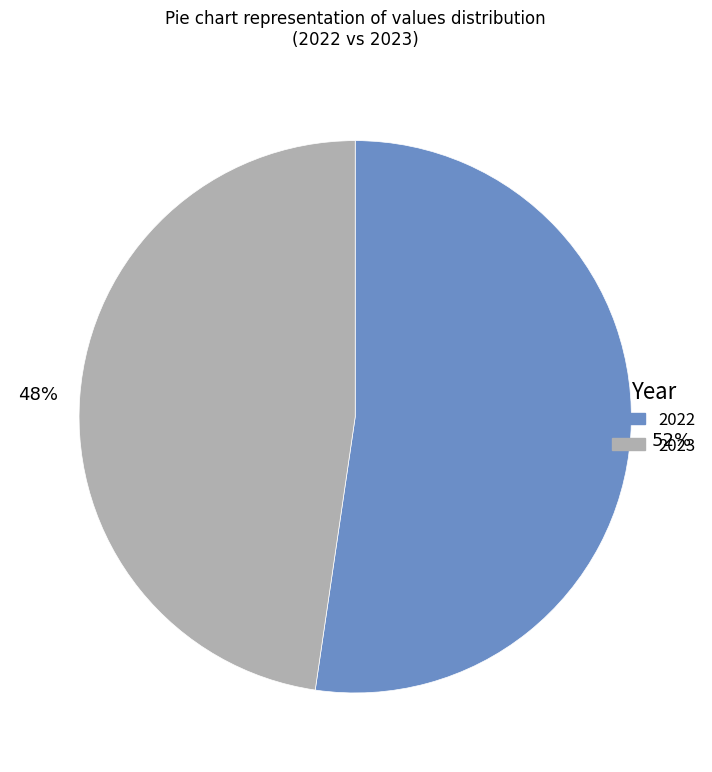

Do 2022 and 2023 together represent more than half of the pie?

Yes